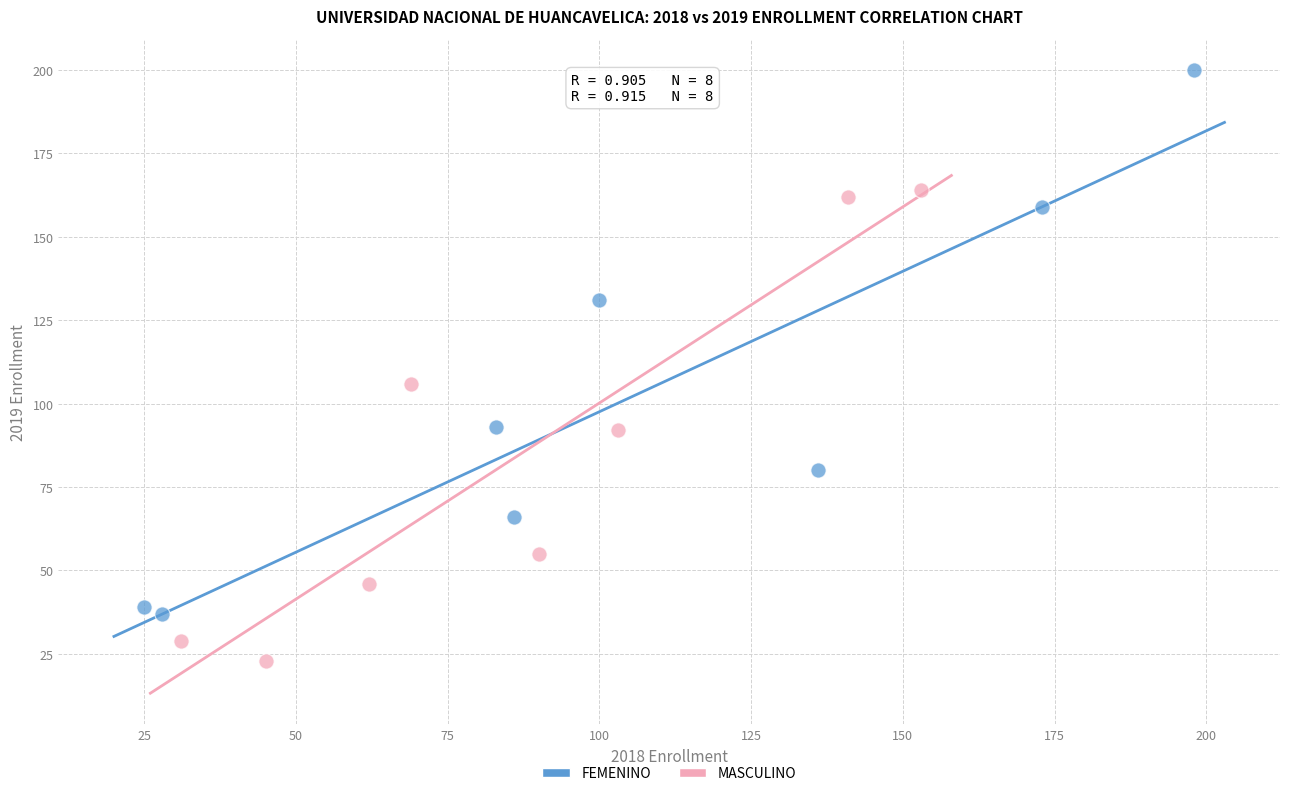

Which series reaches the minimum Y coordinate?

MASCULINO